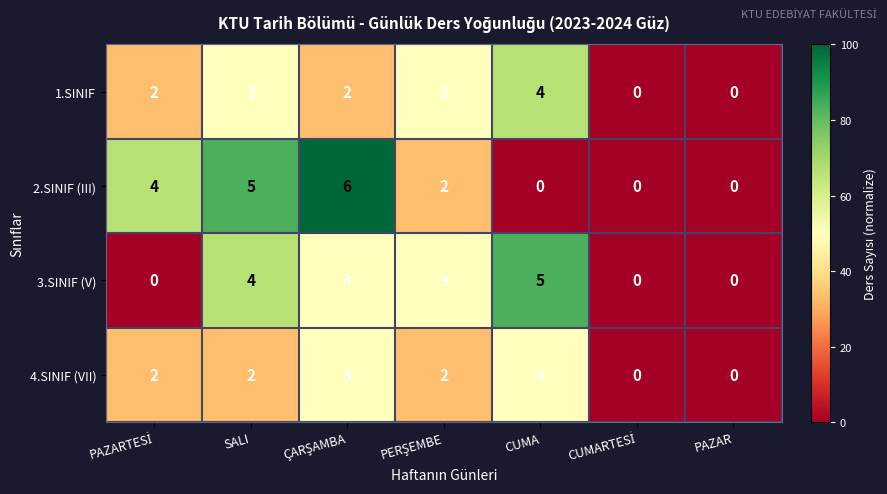

Which series has the largest range (max minus min)?

2.SINIF (III)